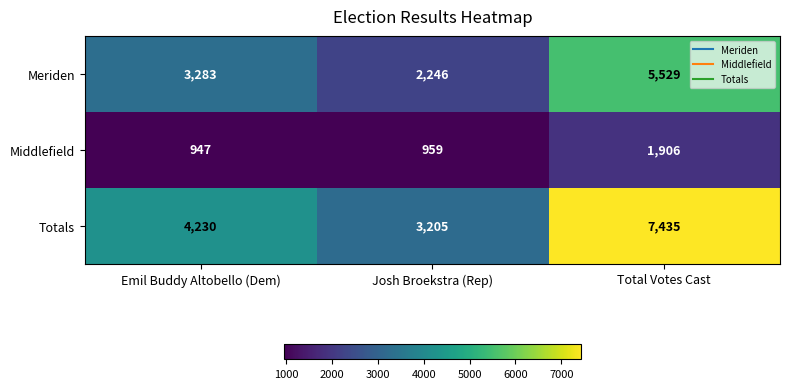

The value of Meriden at Emil Buddy Altobello (Dem) is 3283. True or false?

True